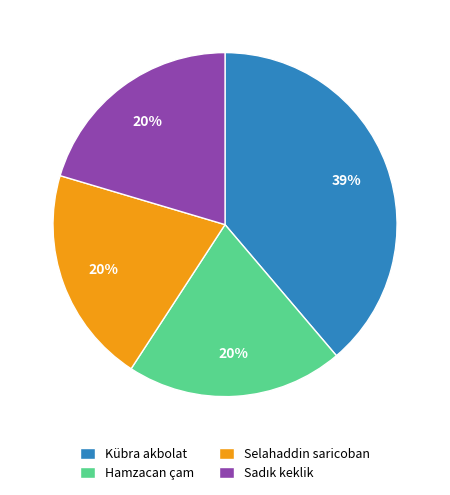

To the nearest percent, what portion does Selahaddin saricoban represent?

20%